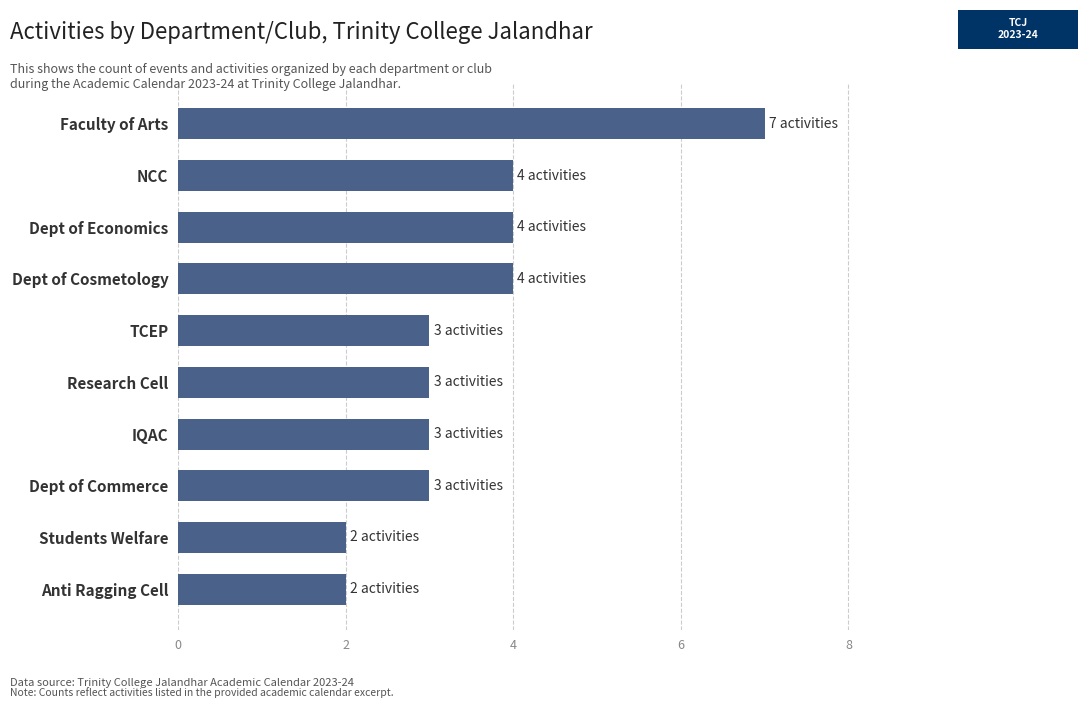

How many bars are there in total?

10